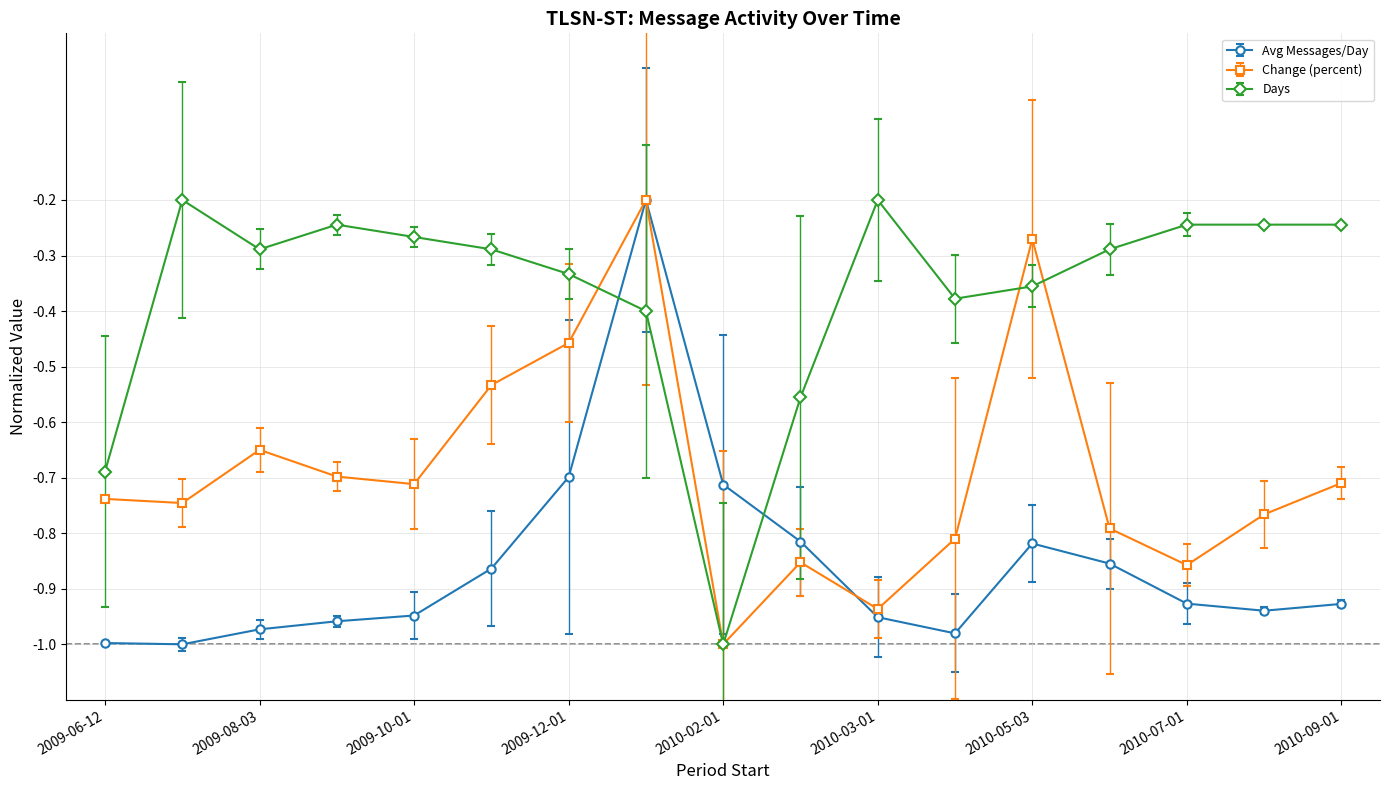

True or false: Avg Messages/Day and Days intersect in this chart.

True